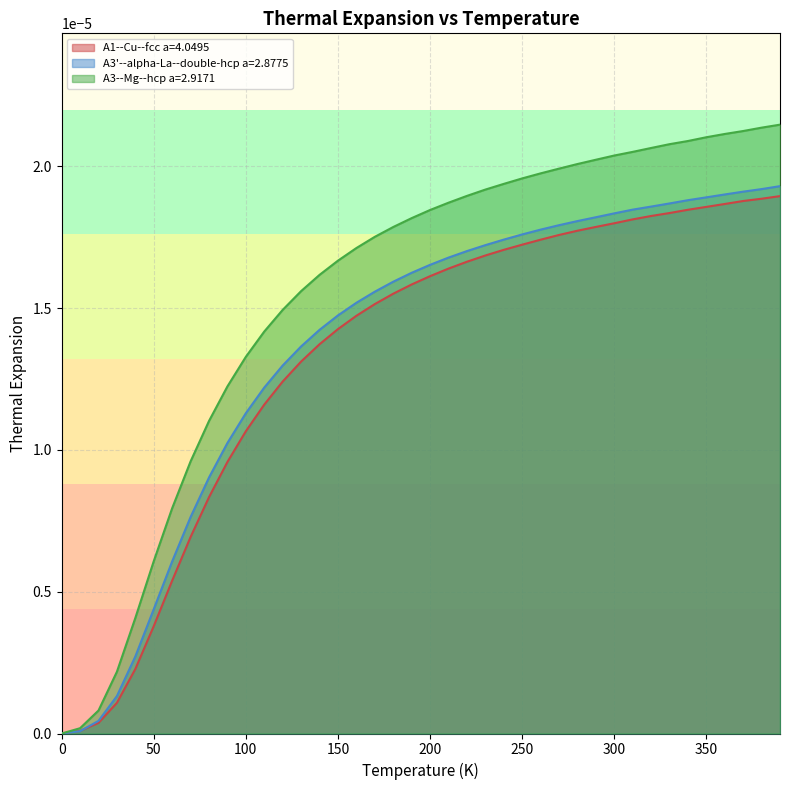

Which series has the widest spread of values?

A3--Mg--hcp a=2.9171